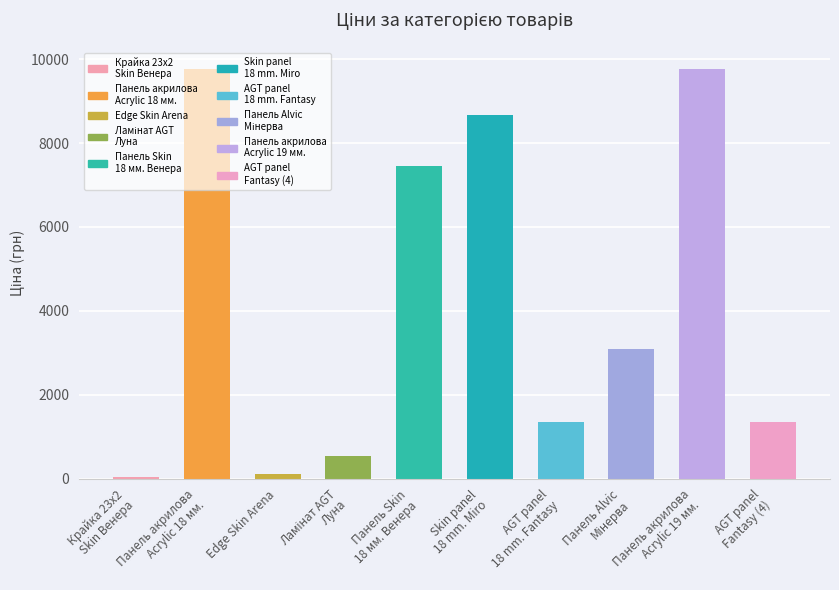

The value at Панель Skin
18 мм. Венера is 10716.8. True or false?

False